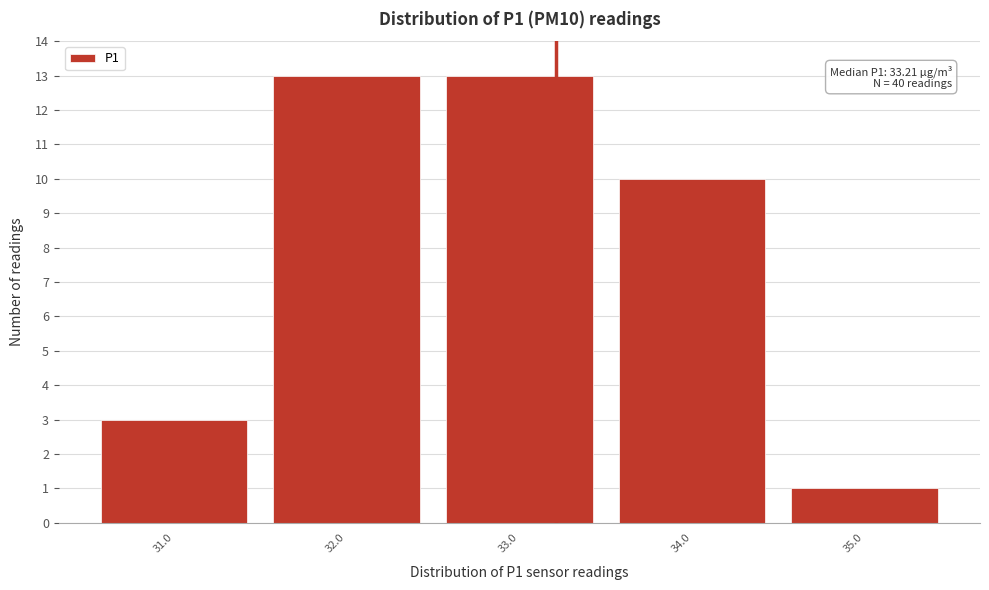

Reading right to left, what are all the values shown in this chart?

1	10	13	13	3